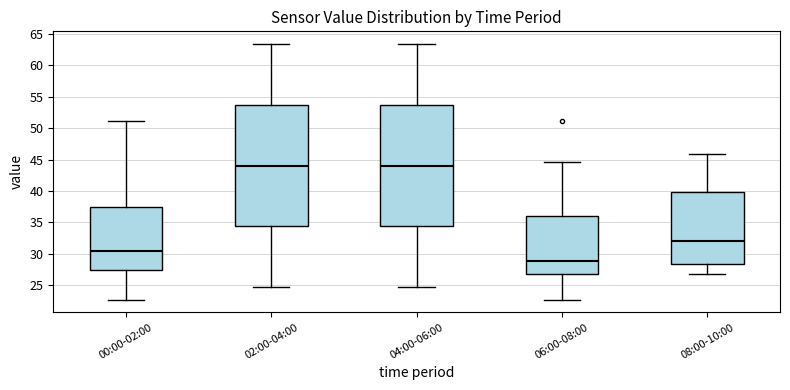

Reading left to right, transcribe this box plot: for each box, give where its median line is, the range the box spans, and where its two whiskers end, as read against the y-axis. The values are not printed on the chart, so give them approximately, as read against the axis.

00:00-02:00: median 30.5, box 27.5 to 37.5, whiskers 22.5 to 51.0
02:00-04:00: median 44.0, box 34.5 to 53.5, whiskers 24.5 to 63.5
04:00-06:00: median 44.0, box 34.5 to 53.5, whiskers 24.5 to 63.5
06:00-08:00: median 29.0, box 27.0 to 36.0, whiskers 22.5 to 44.5
08:00-10:00: median 32.0, box 28.5 to 40.0, whiskers 26.5 to 46.0